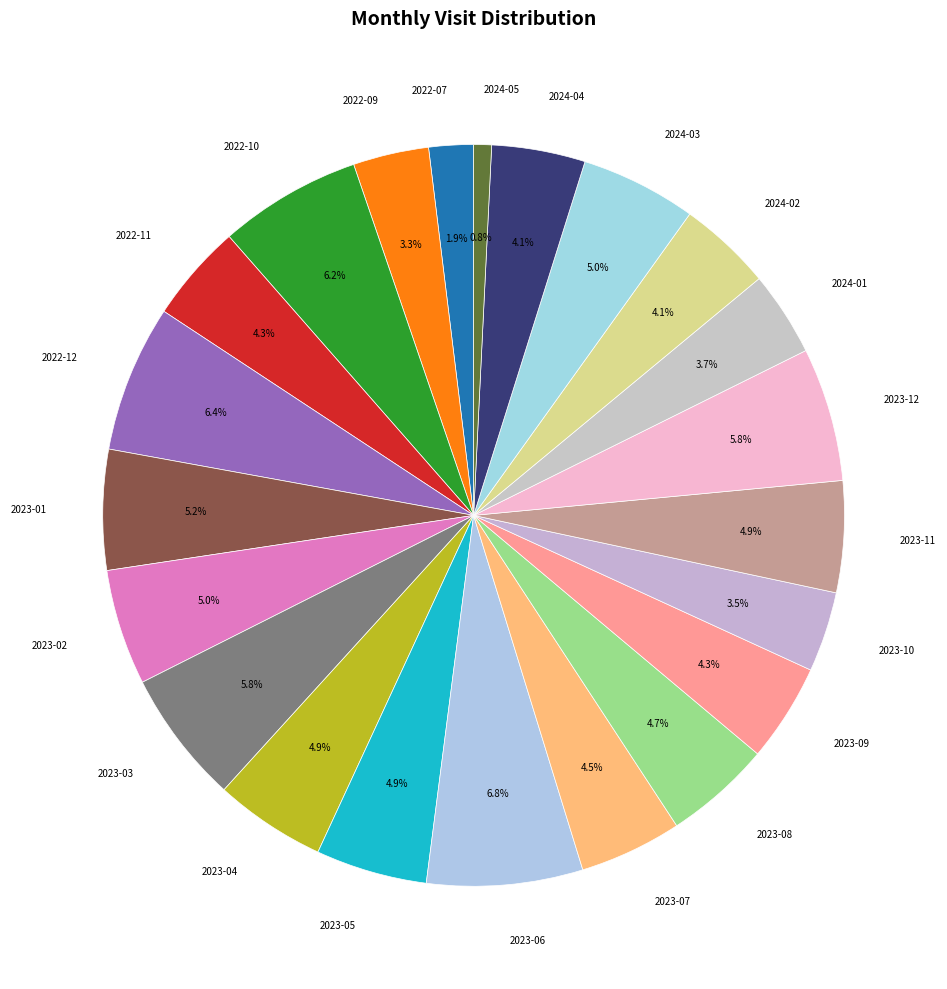

What portion of the pie excludes 2023-03?

94.2%